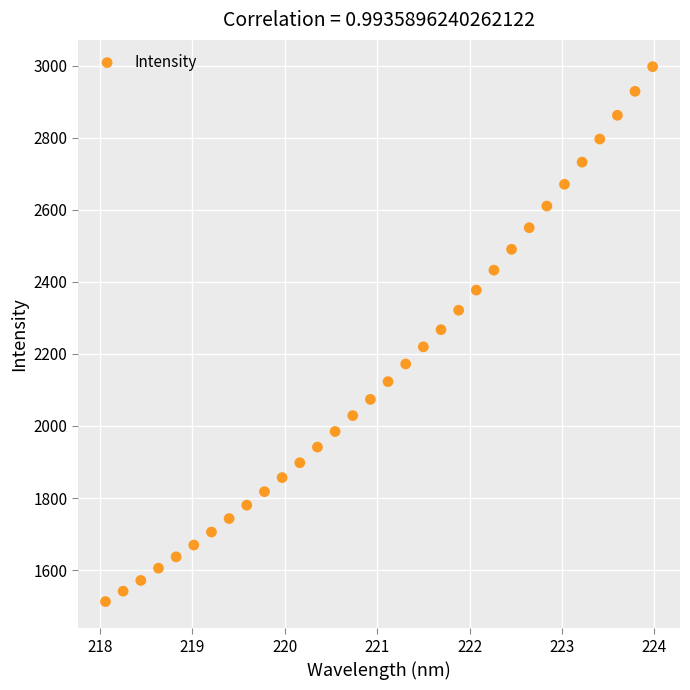

What is the range of X values (max minus min)?

5.9